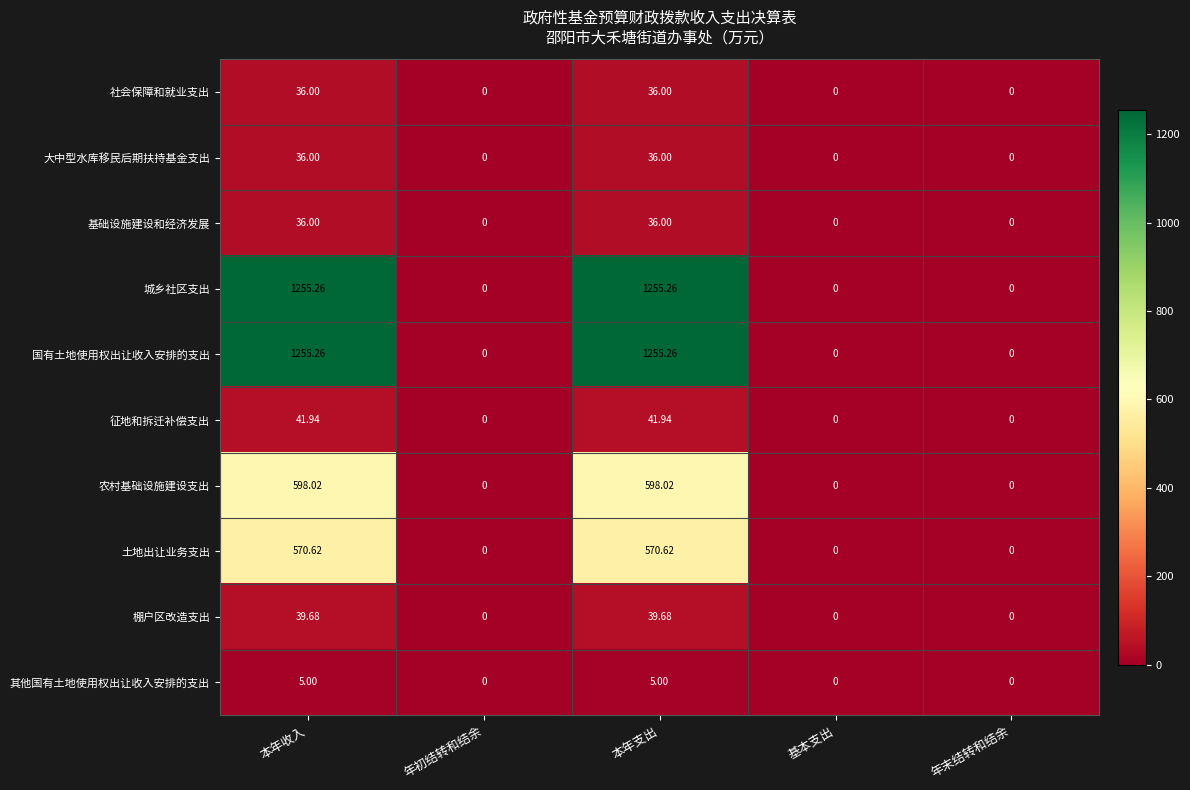

Is the value of 国有土地使用权出让收入安排的支出 at 基本支出 greater than the value of 大中型水库移民后期扶持基金支出 at 本年收入?

No